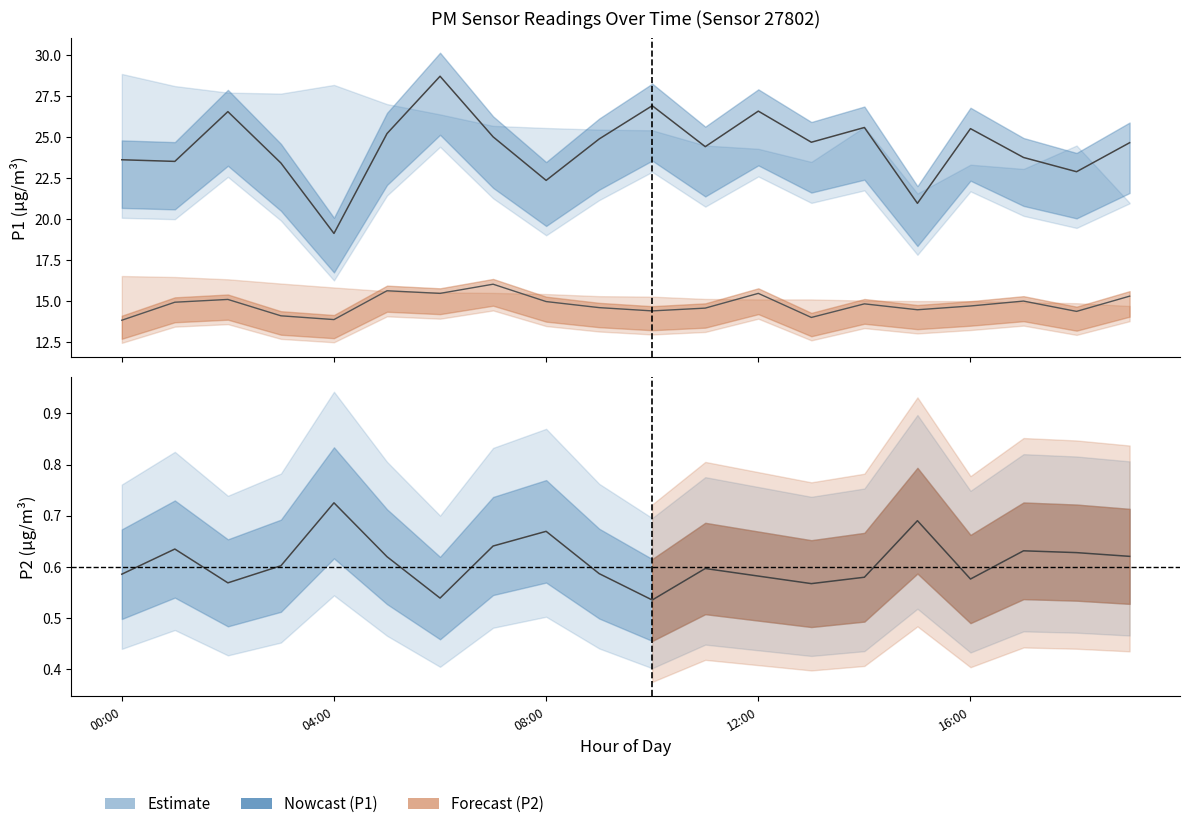

How many lines are shown in the chart?

2